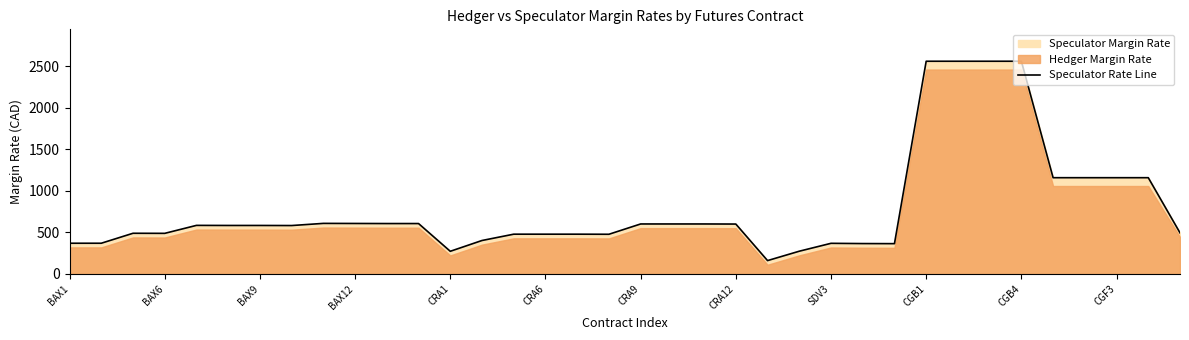

Count the number of values greater than 584.

17